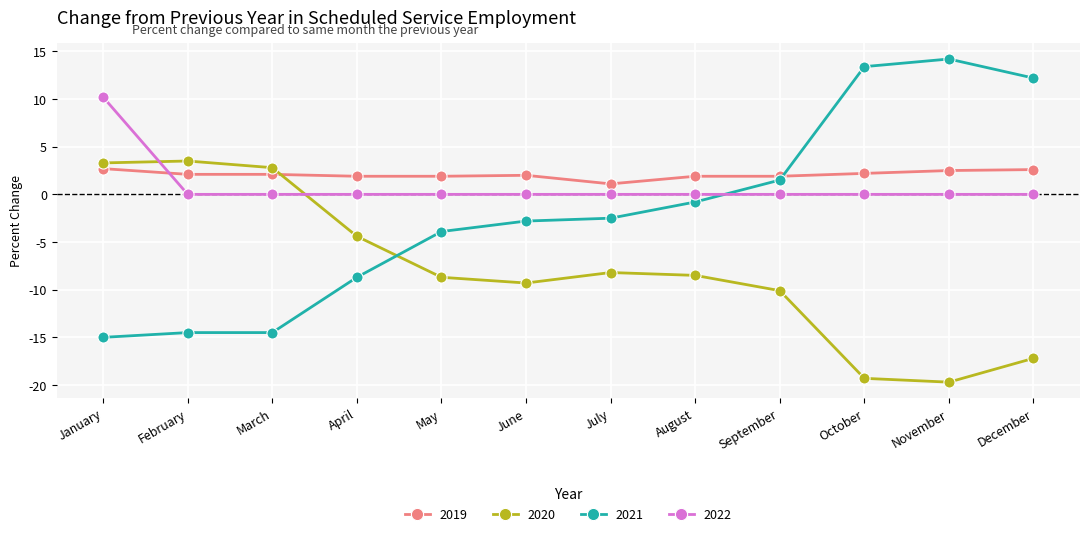

Which series changed the most between June and September?

2021